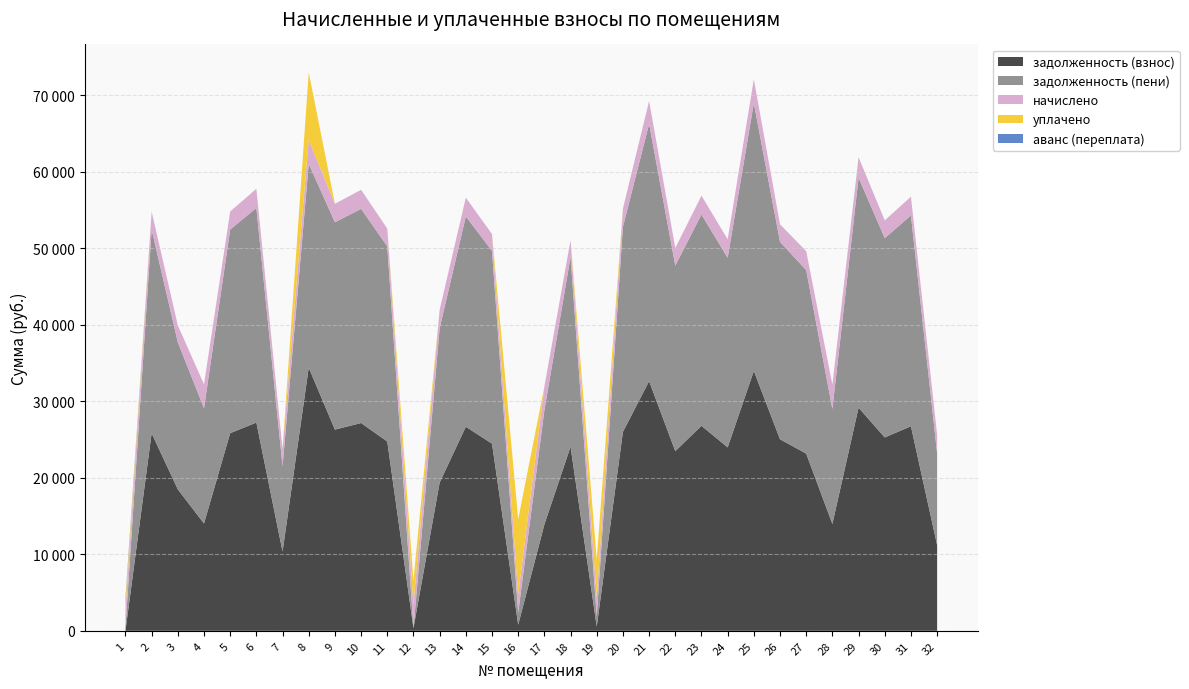

Reading left to right, extract all data points from this chart.

задолженность (взнос): 1=0.0	2=25821.4	3=18485.3	4=14024.6	5=25825.4	6=27218.6	7=10358.3	8=34387.8	9=26295.4	10=27158.0	11=24735.4	12=347.3	13=19368.2	14=26672.0	15=24455.3	16=790.5	17=13898.3	18=24059.3	19=551.8	20=26003.5	21=32626.1	22=23481.5	23=26793.4	24=23973.0	25=33962.8	26=25031.5	27=23156.9	28=13971.5	29=29162.9	30=25274.4	31=26732.6	32=11202.9
задолженность (пени): 1=407.6	2=26611.9	3=19221.8	4=15066.2	5=26615.9	6=28051.9	7=11120.9	8=26640.6	9=27100.4	10=27989.5	11=25509.2	12=0.1	13=20175.4	14=27488.6	15=25191.8	16=1581.0	17=14930.6	18=24795.8	19=1379.5	20=26799.6	21=33624.9	22=24249.7	23=27613.6	24=24780.2	25=35002.5	26=25797.8	27=23982.7	28=15028.0	29=30055.7	30=26048.2	31=27551.0	32=12012.0
начислено: 1=2371.5	2=2371.5	3=2209.7	4=3124.8	5=2371.5	6=2499.8	7=2287.8	8=3158.3	9=2415.1	10=2494.3	11=2321.3	12=3119.2	13=2421.7	14=2449.6	15=2209.7	16=2371.5	17=3096.9	18=2209.7	19=2483.1	20=2388.2	21=2996.5	22=2304.5	23=2460.8	24=2421.7	25=3119.2	26=2299.0	27=2477.5	28=3169.4	29=2678.4	30=2321.3	31=2455.2	32=2427.3
уплачено: 1=1054.0	2=0.0	3=0.0	4=0.0	5=0.0	6=0.0	7=0.0	8=8800.0	9=0.0	10=0.0	11=0.0	12=3120.0	13=0.0	14=0.0	15=0.0	16=9847.5	17=0.0	18=0.0	19=4933.4	20=0.0	21=0.0	22=0.0	23=0.0	24=0.0	25=0.0	26=0.0	27=0.0	28=0.0	29=0.0	30=0.0	31=0.0	32=0.0
аванс (переплата): 1=382.9	2=0.0	3=0.0	4=0.0	5=0.0	6=0.0	7=0.0	8=0.0	9=0.0	10=0.0	11=0.0	12=0.0	13=0.0	14=0.0	15=0.0	16=0.0	17=0.0	18=0.0	19=0.0	20=0.0	21=0.0	22=0.0	23=0.0	24=0.0	25=0.0	26=0.0	27=0.0	28=0.0	29=0.0	30=0.0	31=0.0	32=0.0